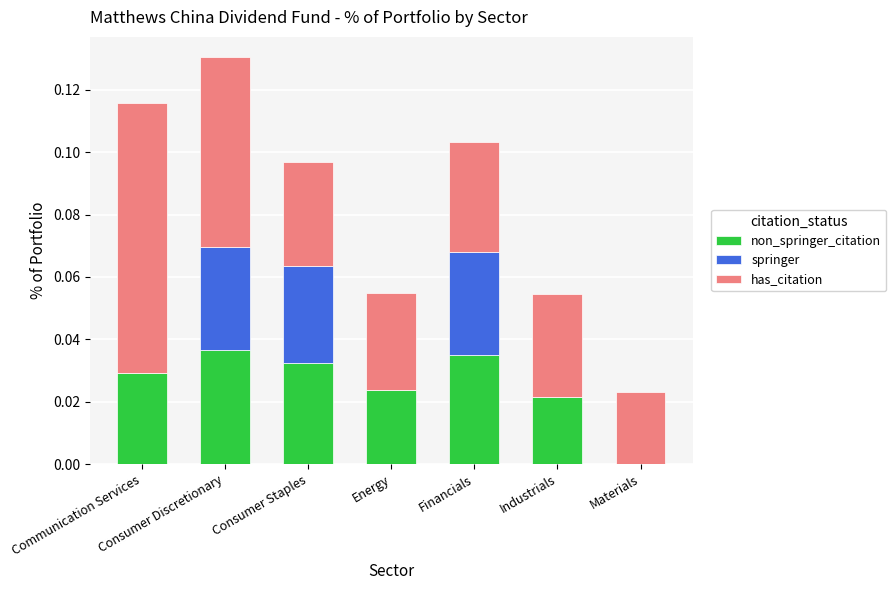

At which category is the sum across all series the highest?

Consumer Discretionary